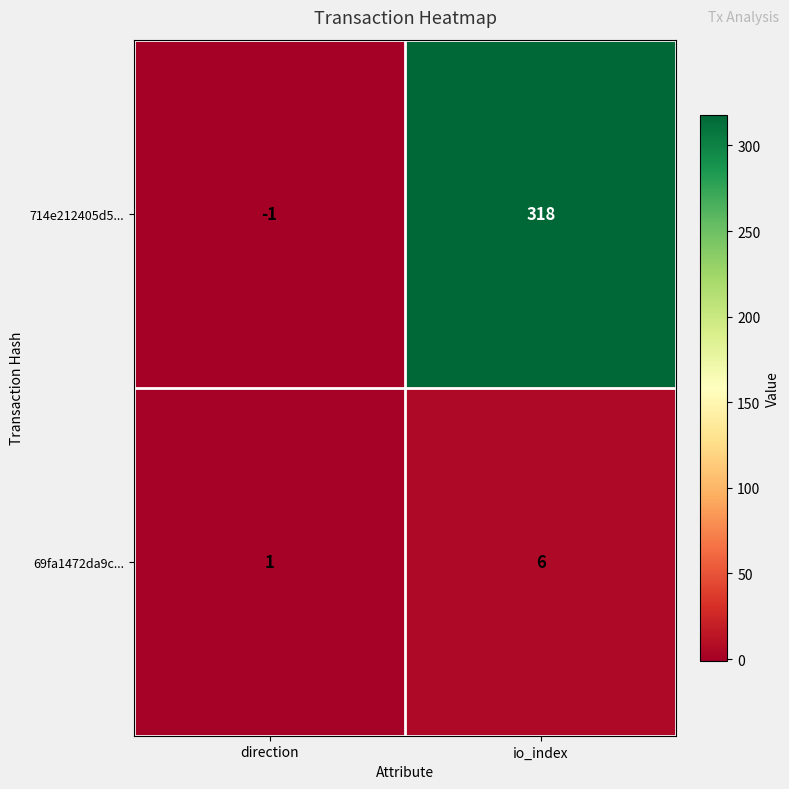

Which series has the largest total across all categories?

714e212405d5...